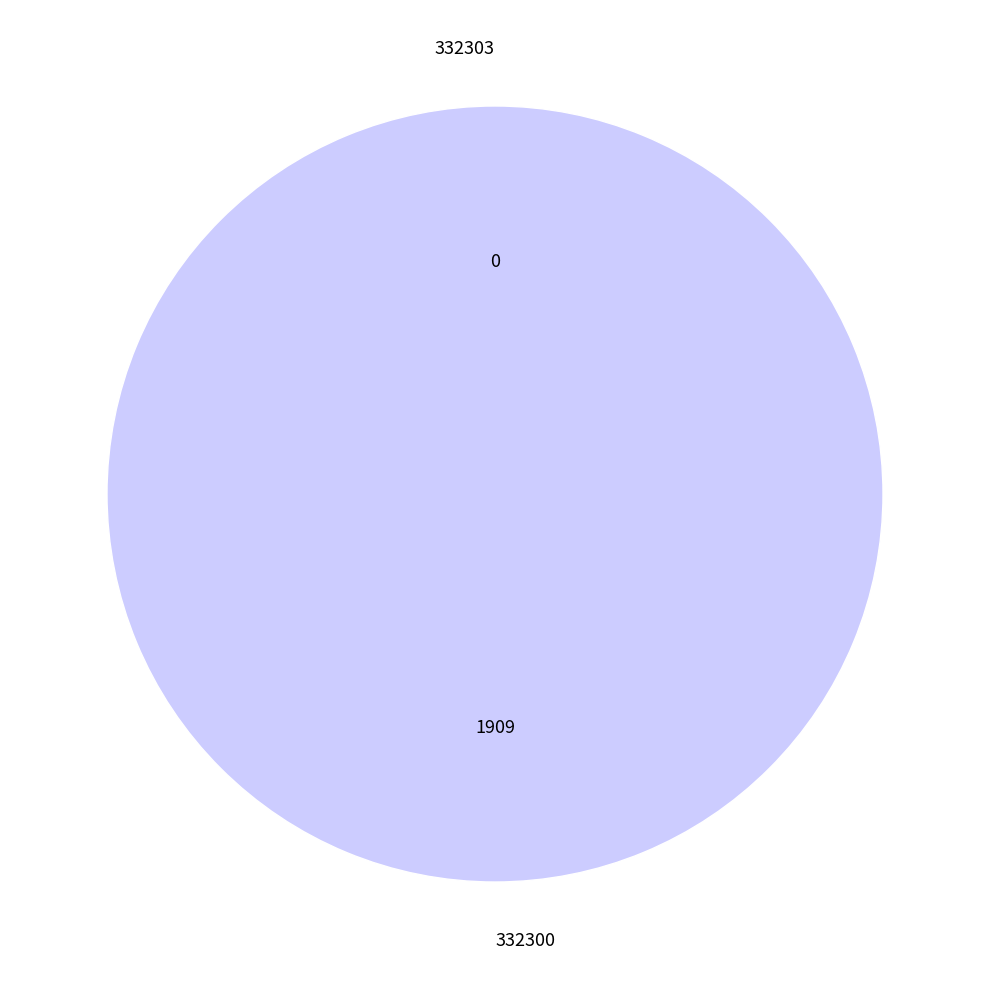

The 332303 slice represents 0% of the pie. True or false?

True